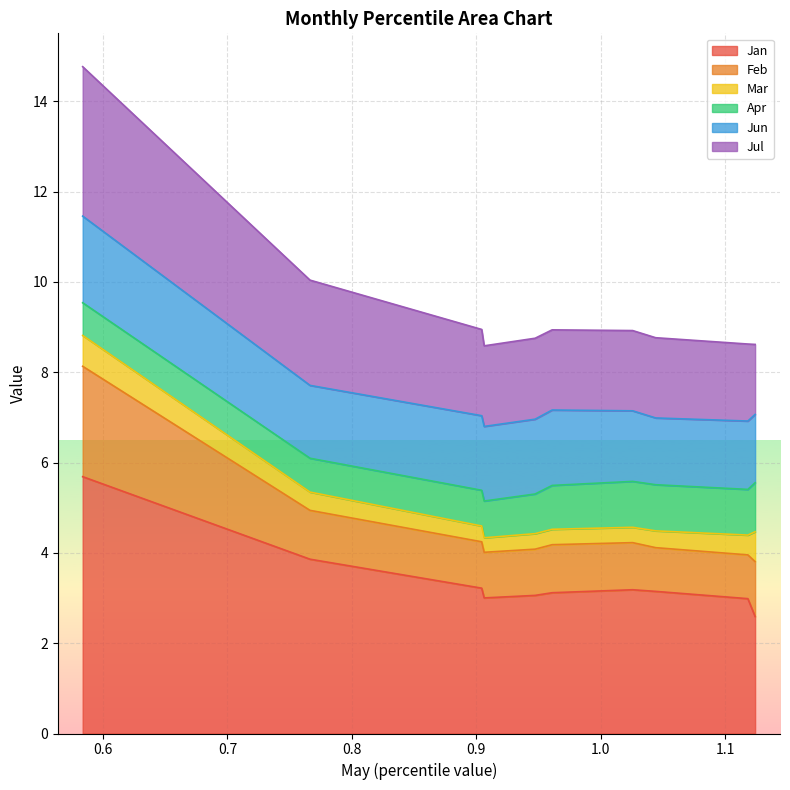

What is the highest value of the Jan series?

5.7